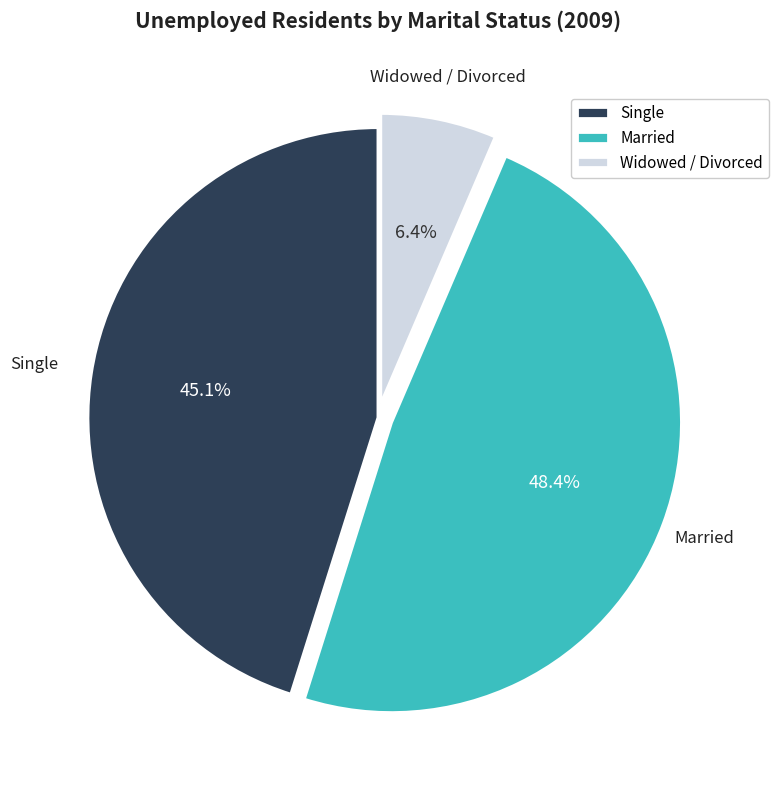

To the nearest percent, what is the difference between the Single and Widowed / Divorced slice percentages?

39%